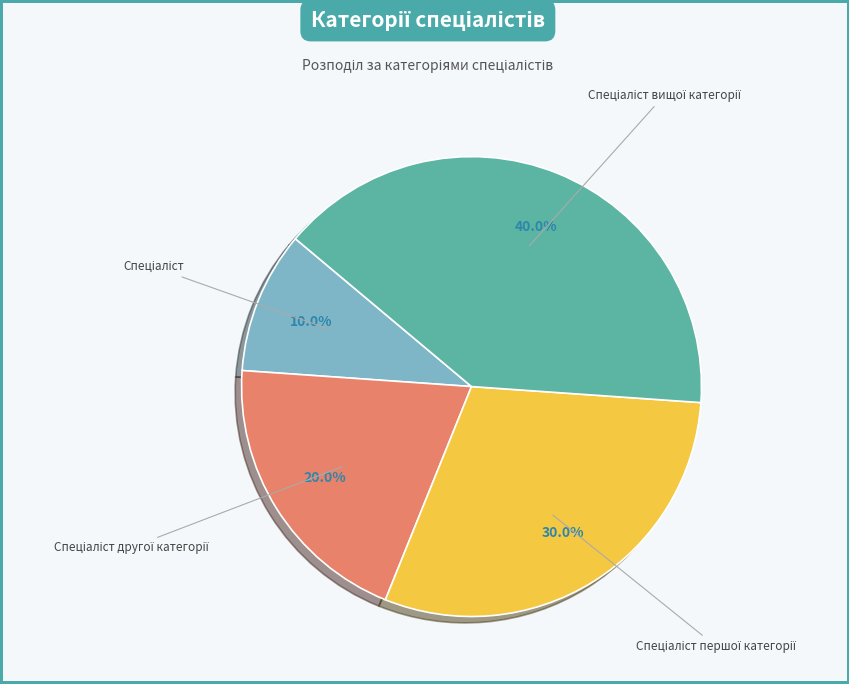

Is there a majority slice in this chart?

No